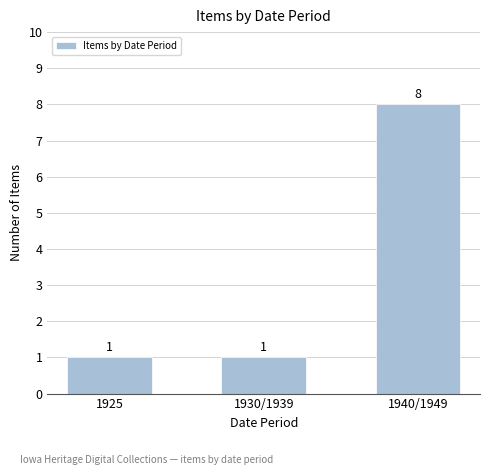

What is the difference between the maximum and second lowest values?

7